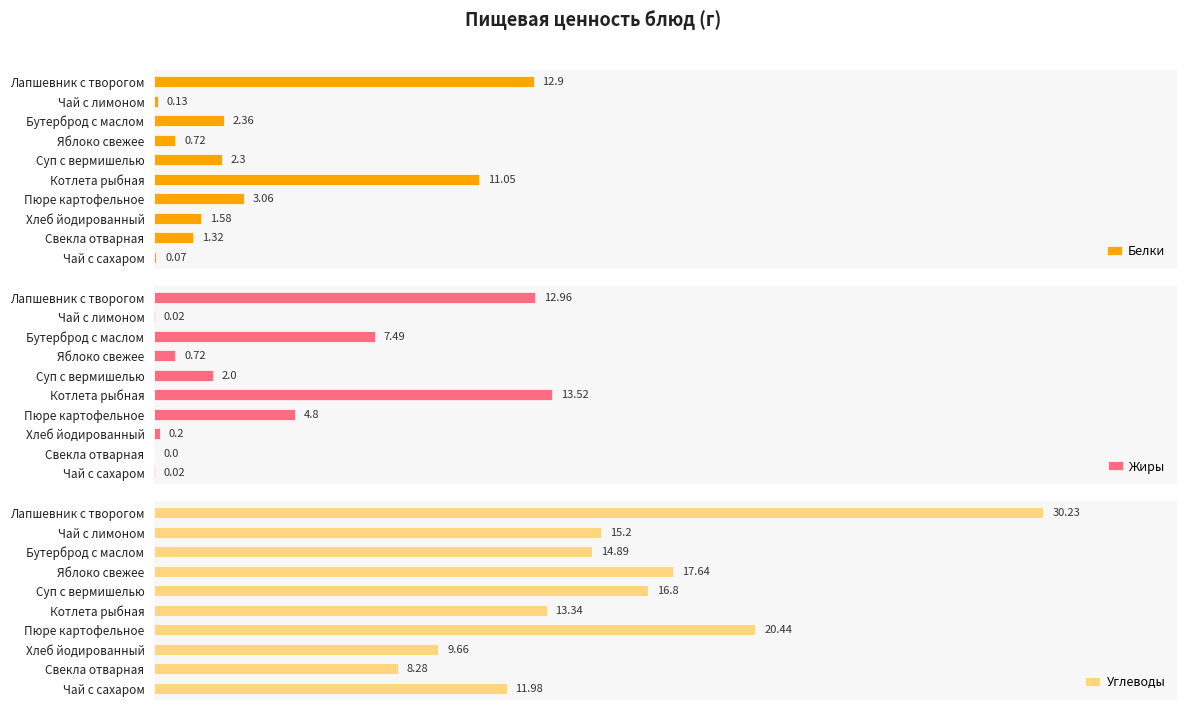

What is the label of the 7th bar from the right?

Яблоко свежее